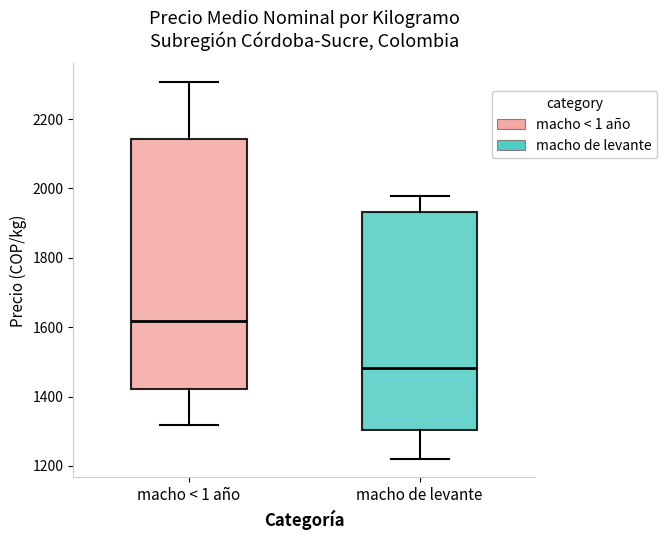

Where is the lower edge of the box for macho de levante on the y-axis? The values are not printed on the chart, so give them approximately, as read against the axis.

1300